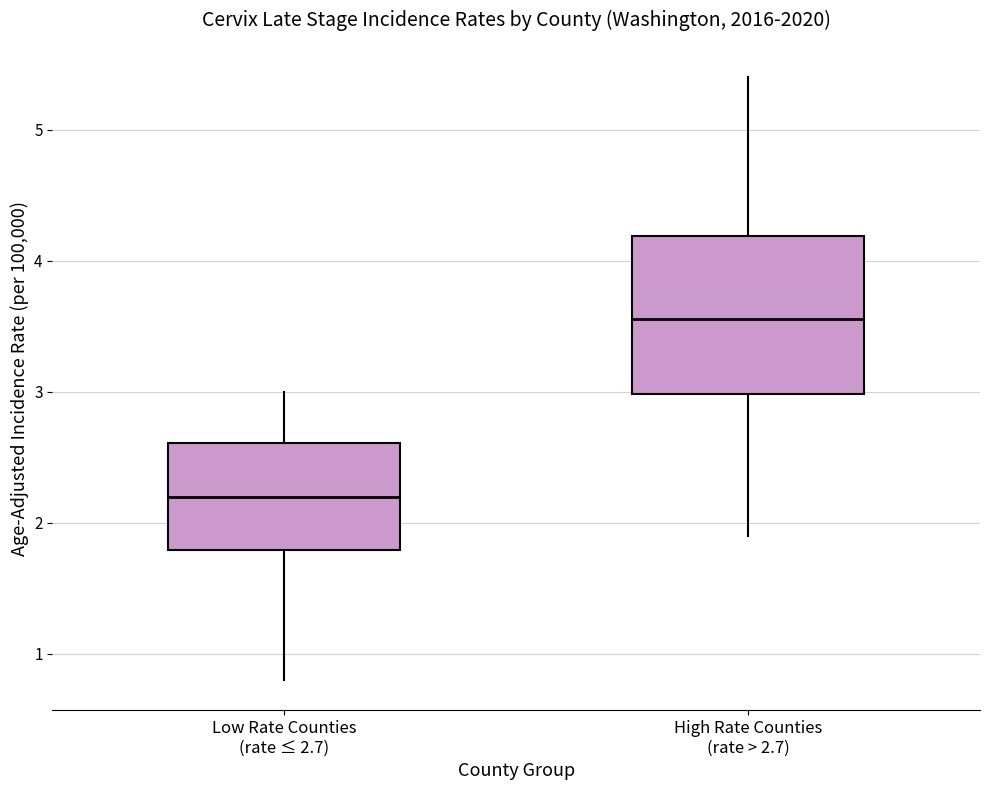

Comparing the boxes themselves (not the whiskers), which one is the tallest?

High Rate Counties (rate > 2.7)